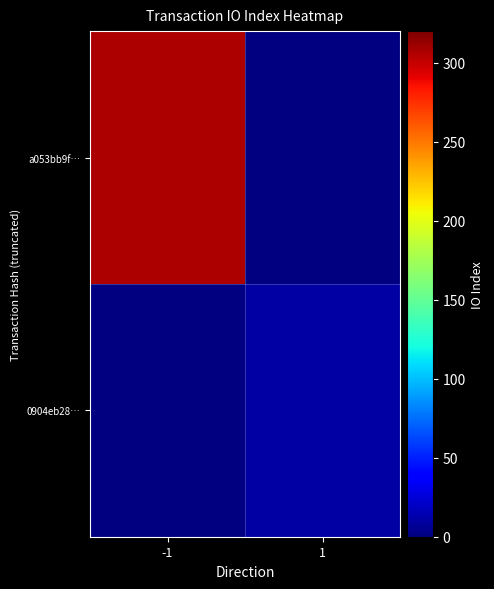

List the labels in order of 0904eb28… value, smallest first.

-1, 1